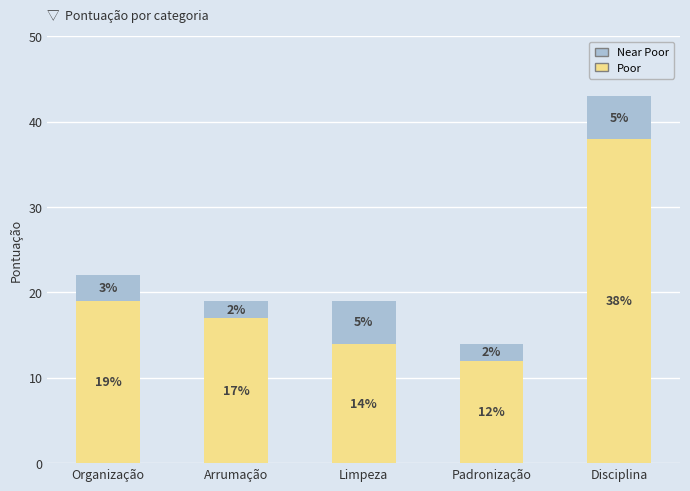

What is the difference between the second highest and minimum values in the Poor series?

7